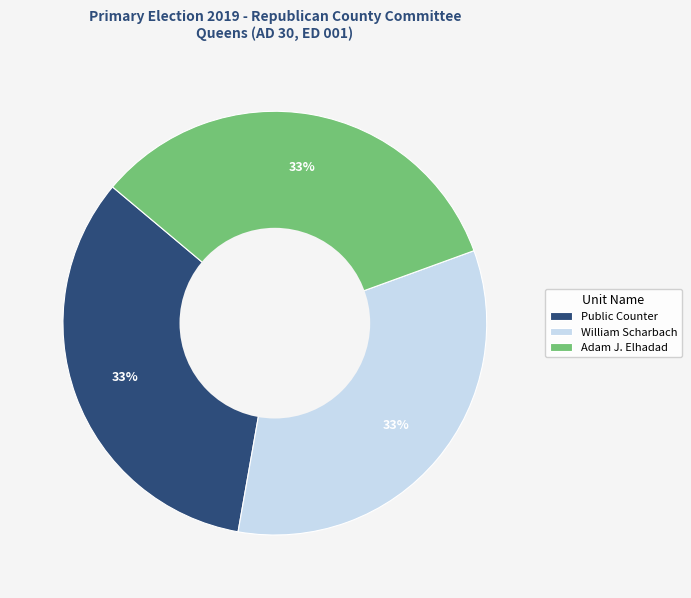

Do Public Counter and Adam J. Elhadad together represent more than half of the pie?

Yes